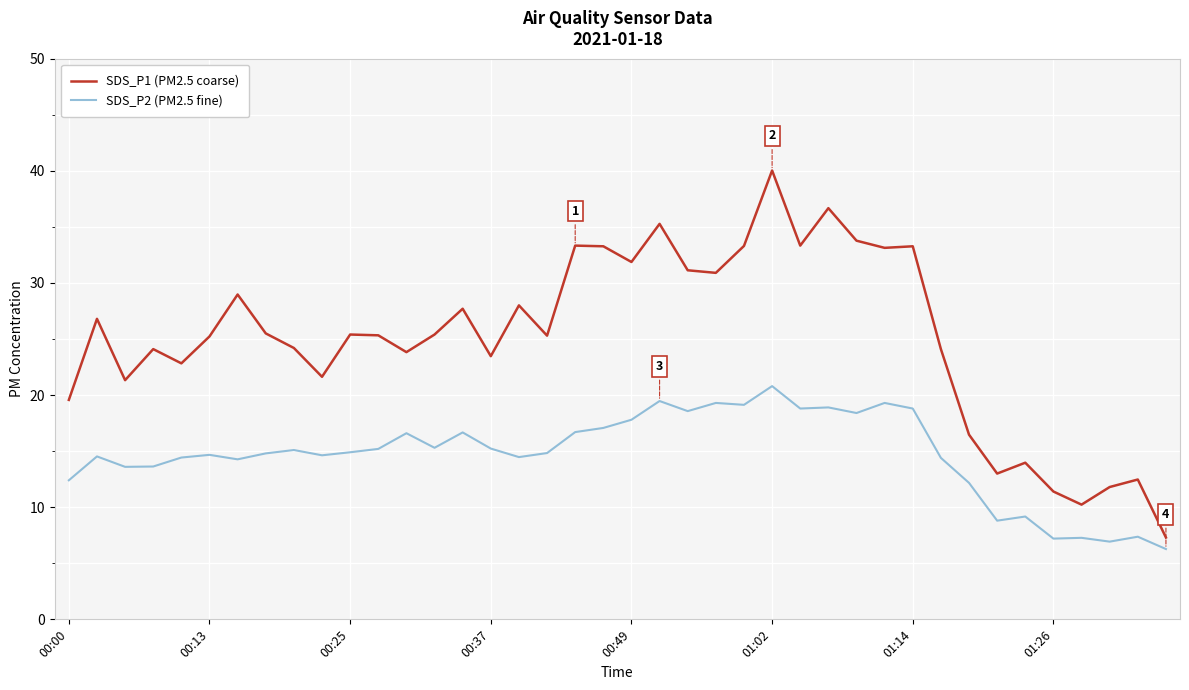

List the series in order of their peak value, highest first.

SDS_P1 (PM2.5 coarse), SDS_P2 (PM2.5 fine)